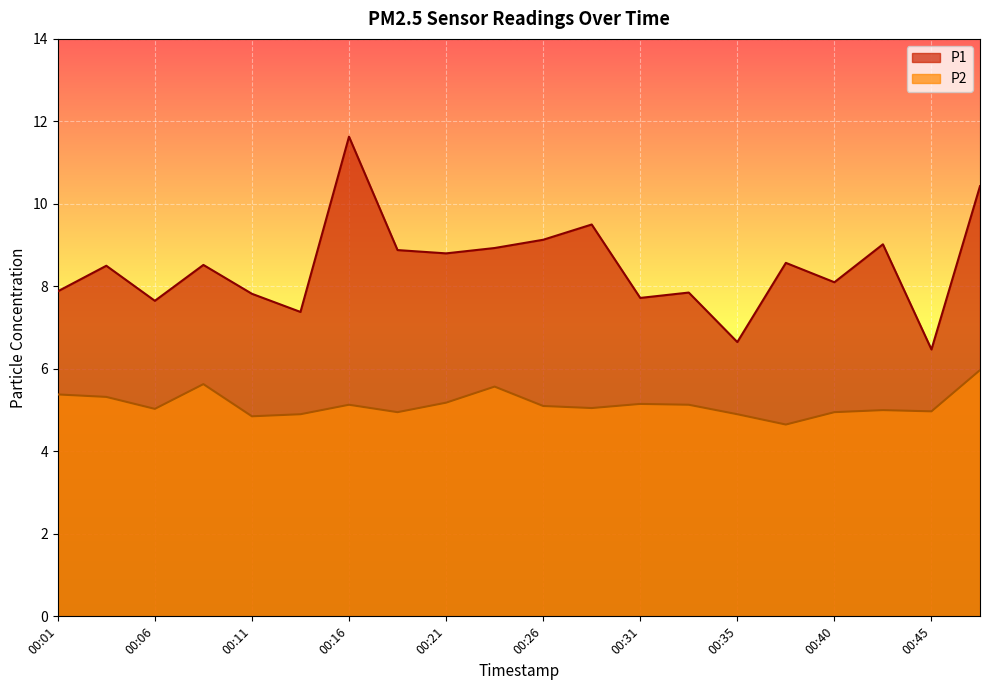

Does the chart display data point markers on the line(s)?

No